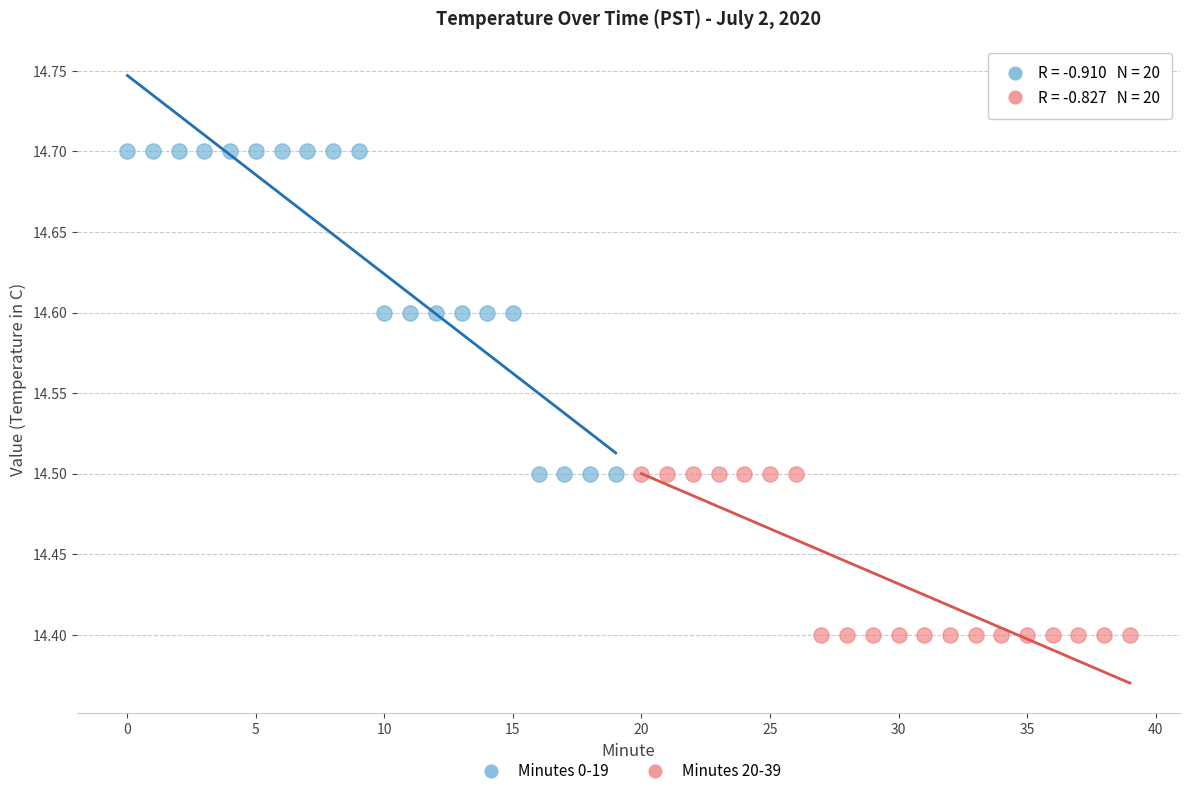

Which series reaches the minimum Y coordinate?

Minutes 20-39